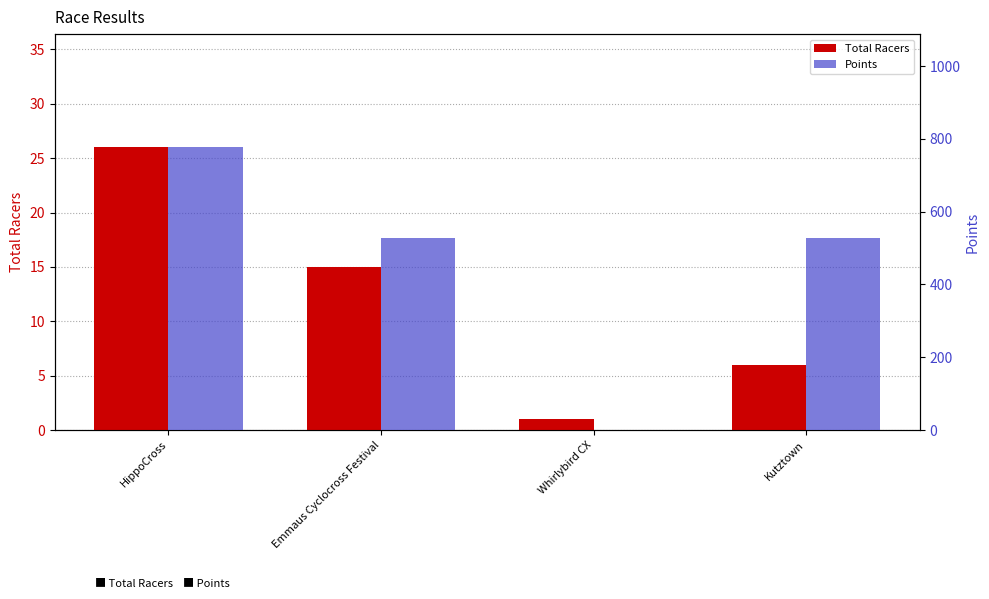

Reading left to right, transcribe all the data shown in this chart.

Total Racers: HippoCross=26.0	Emmaus Cyclocross Festival=15.0	Whirlybird CX=1.0	Kutztown=6.0
Points: HippoCross=776.9	Emmaus Cyclocross Festival=528.9	Whirlybird CX=0.0	Kutztown=527.2